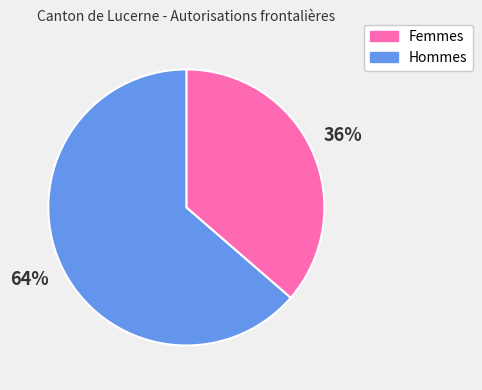

Count the number of slices in the pie.

2